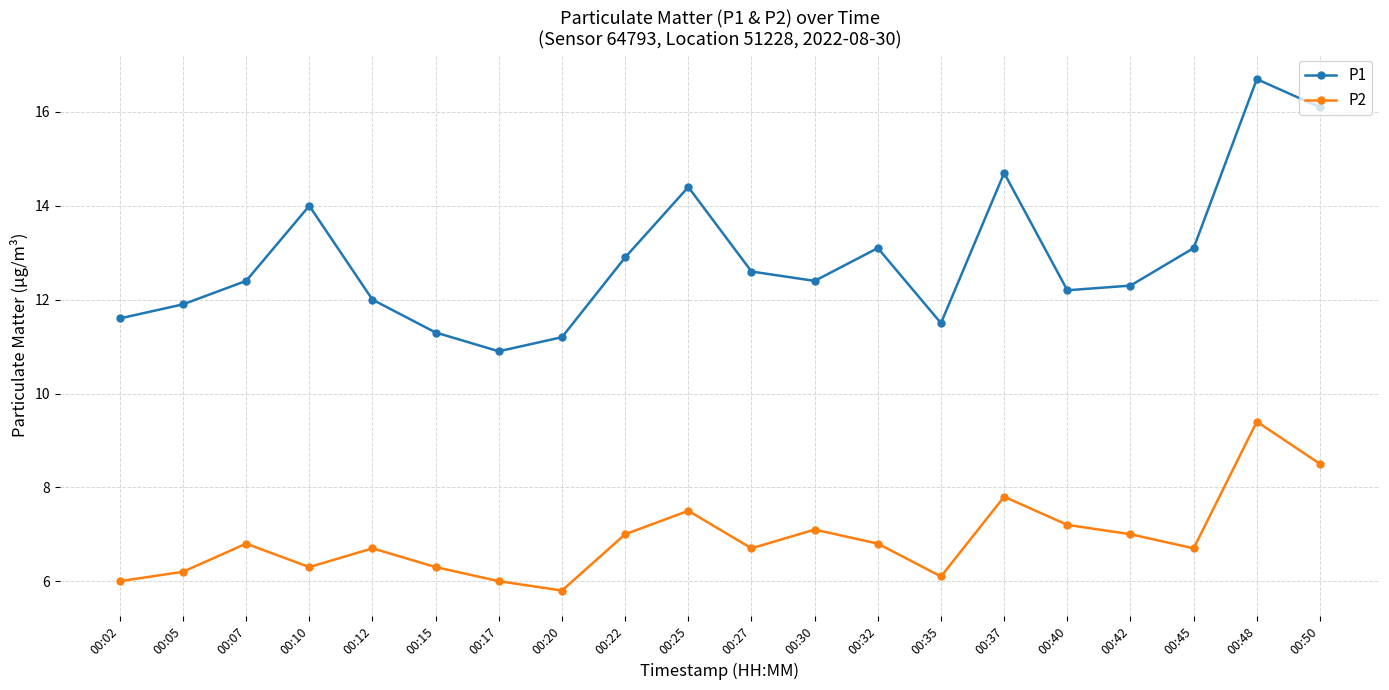

What is the average value of the P2 series?

6.9